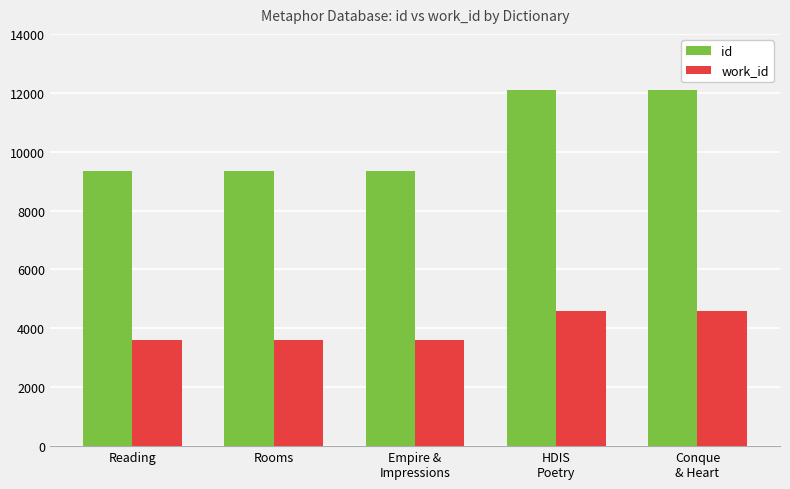

What is the difference between the maximum and minimum values in the work_id series?

990